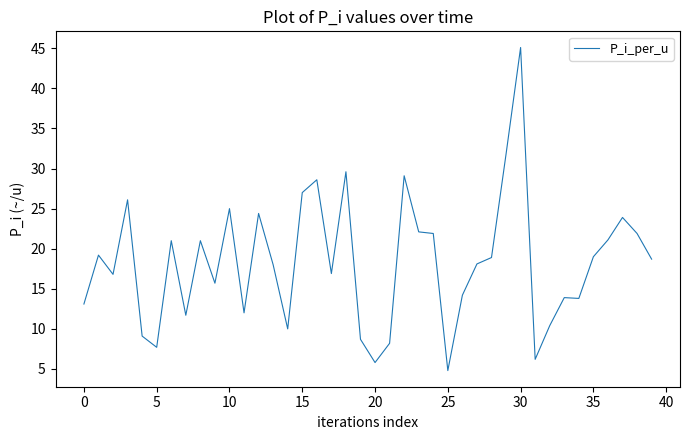

What is the difference between the maximum and minimum values?

40.3